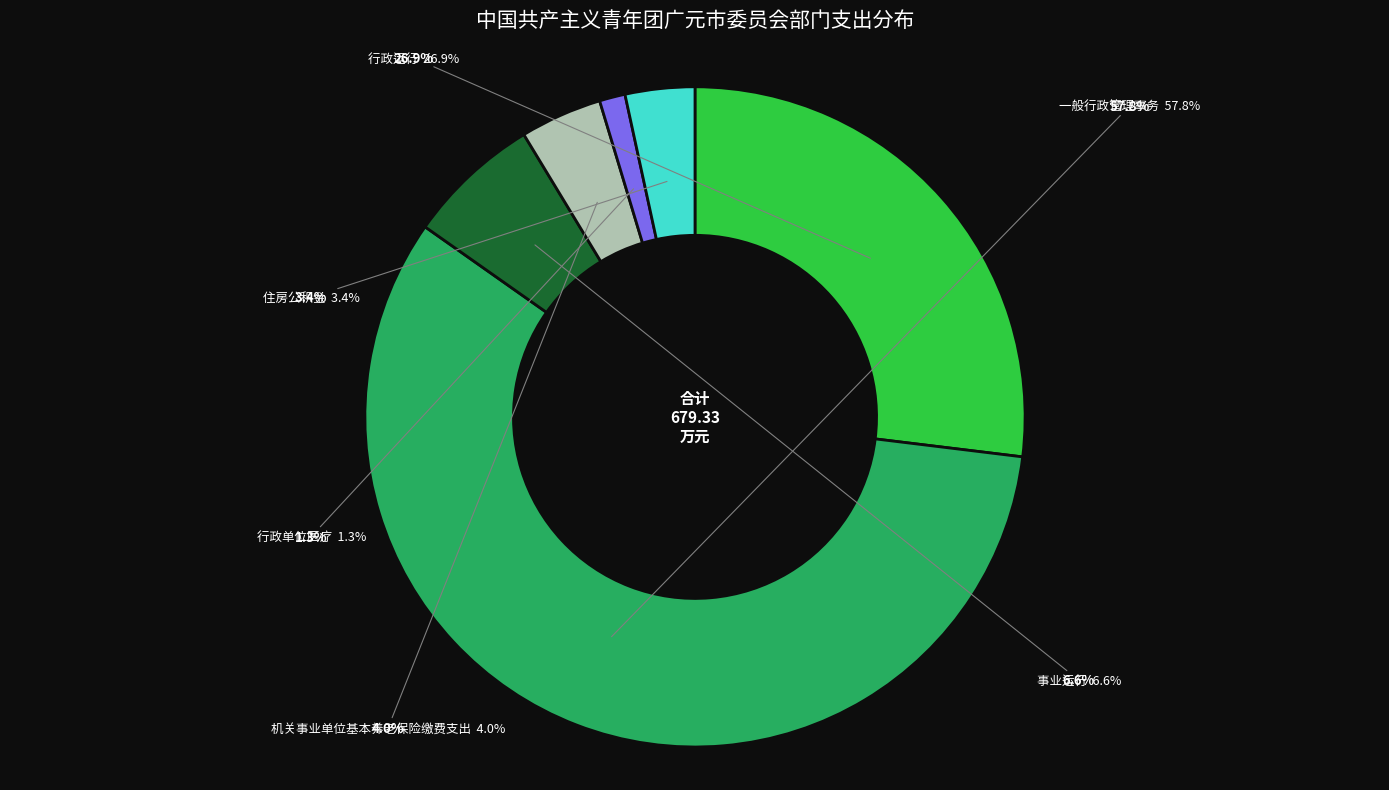

Which has a higher value, 行政运行 or 事业运行?

行政运行